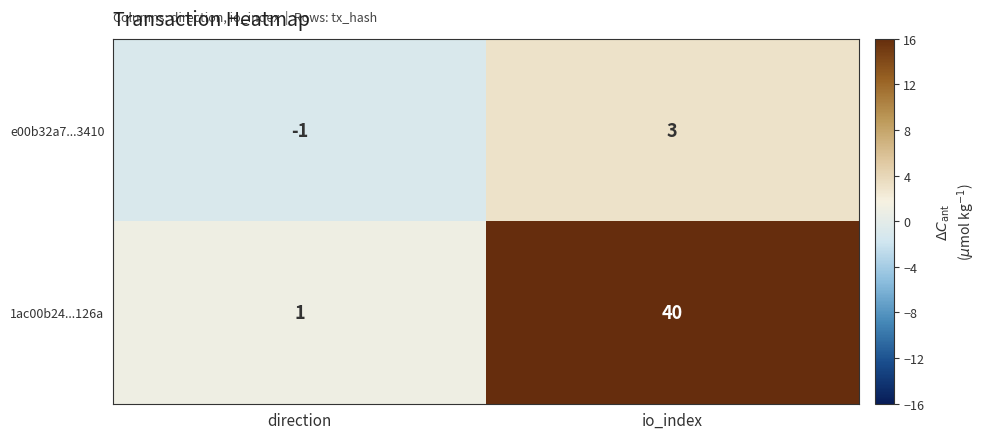

Which series has the largest total across all categories?

1ac00b24...126a